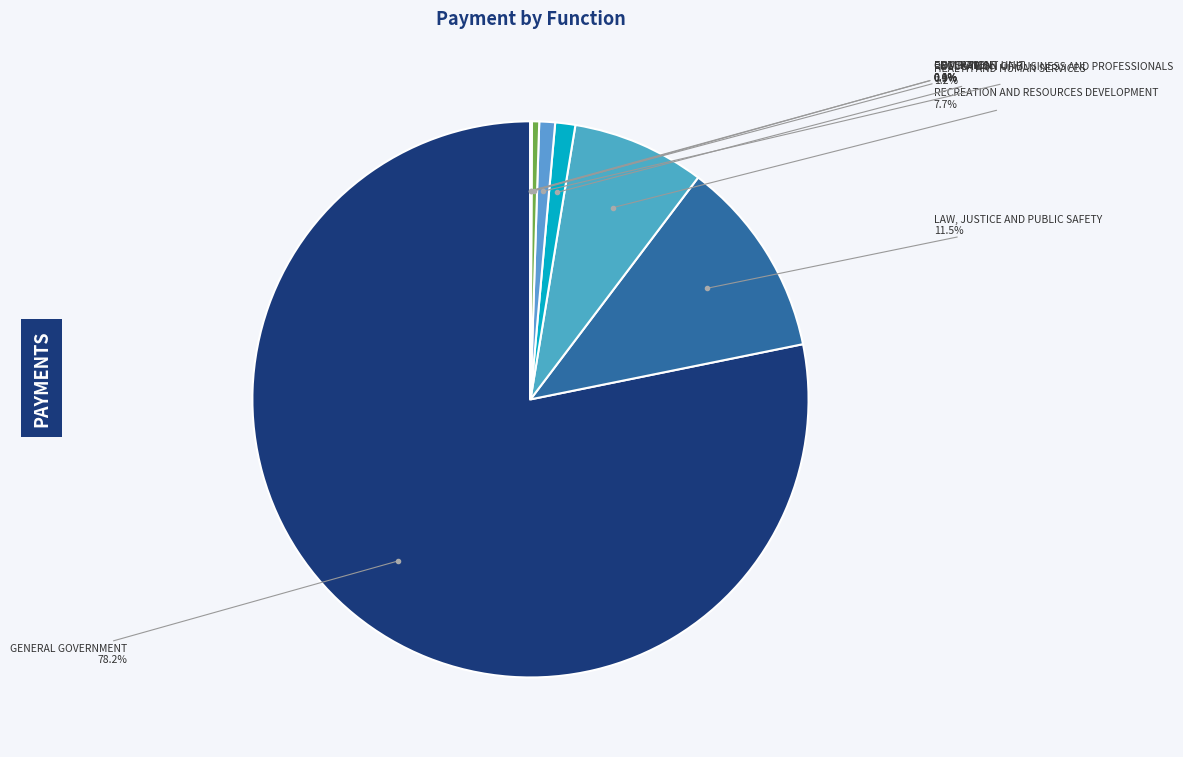

To the nearest percent, what is the difference between the largest and smallest slice percentages?

78%